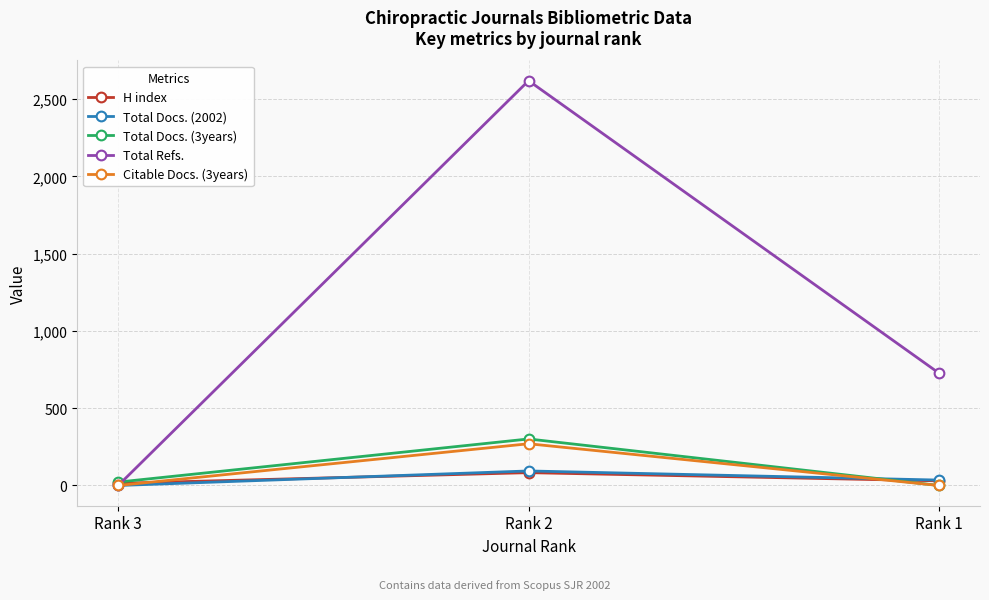

How many H index values are between 14 and 83?

3